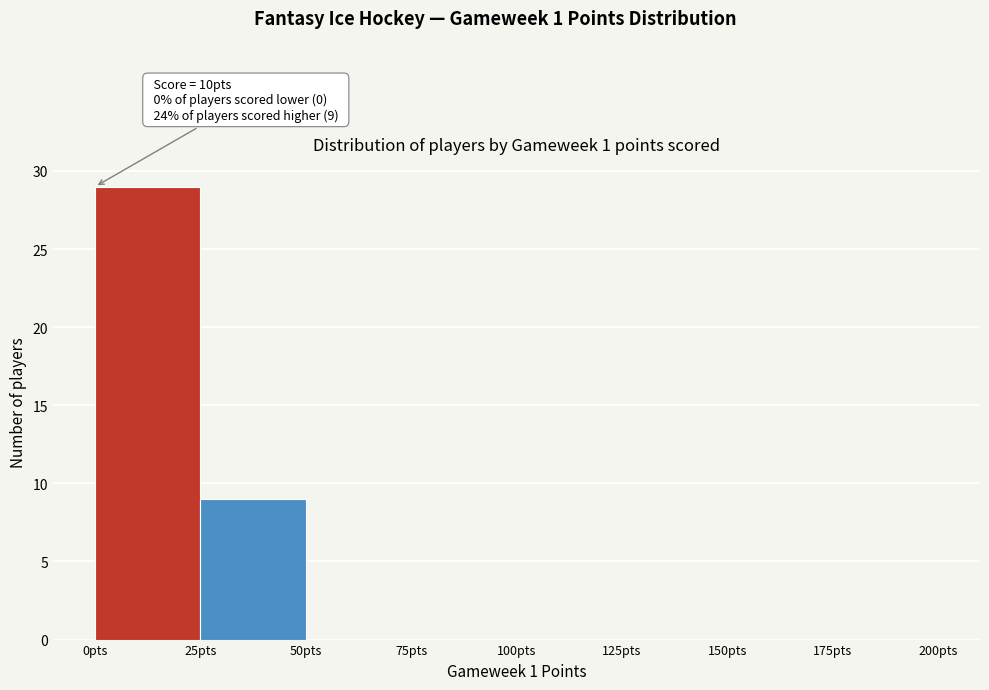

Over which range of the x-axis is the bar tallest?

0 to 25